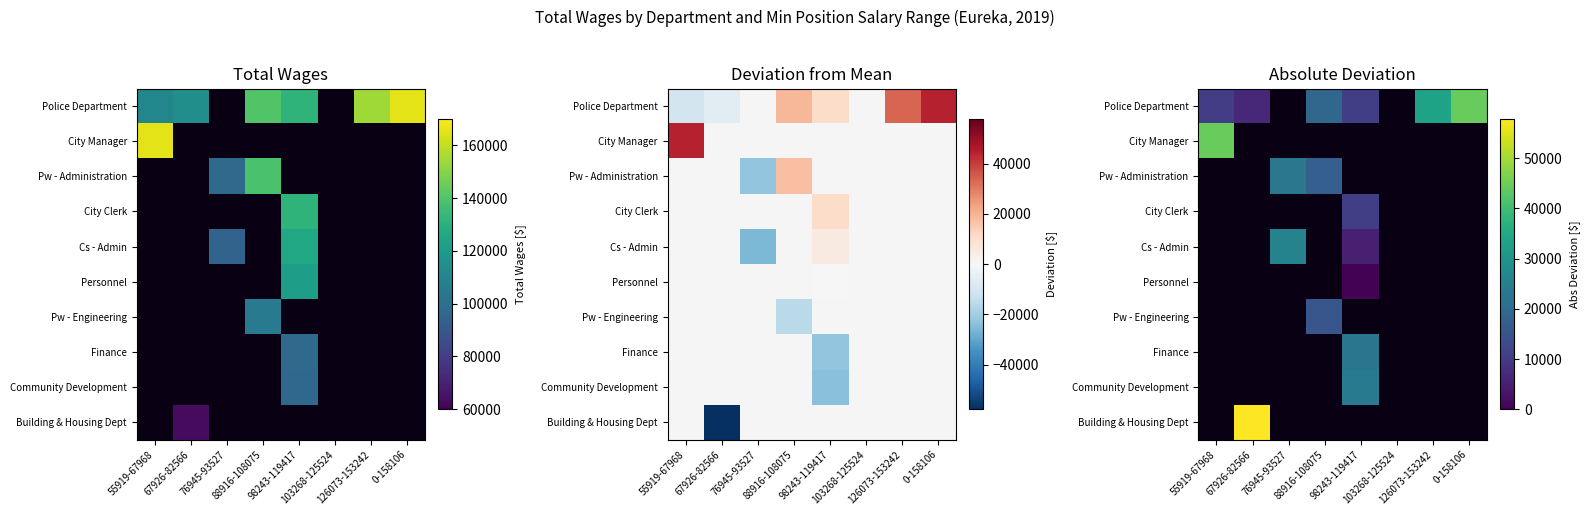

How many data points does each series have?

8